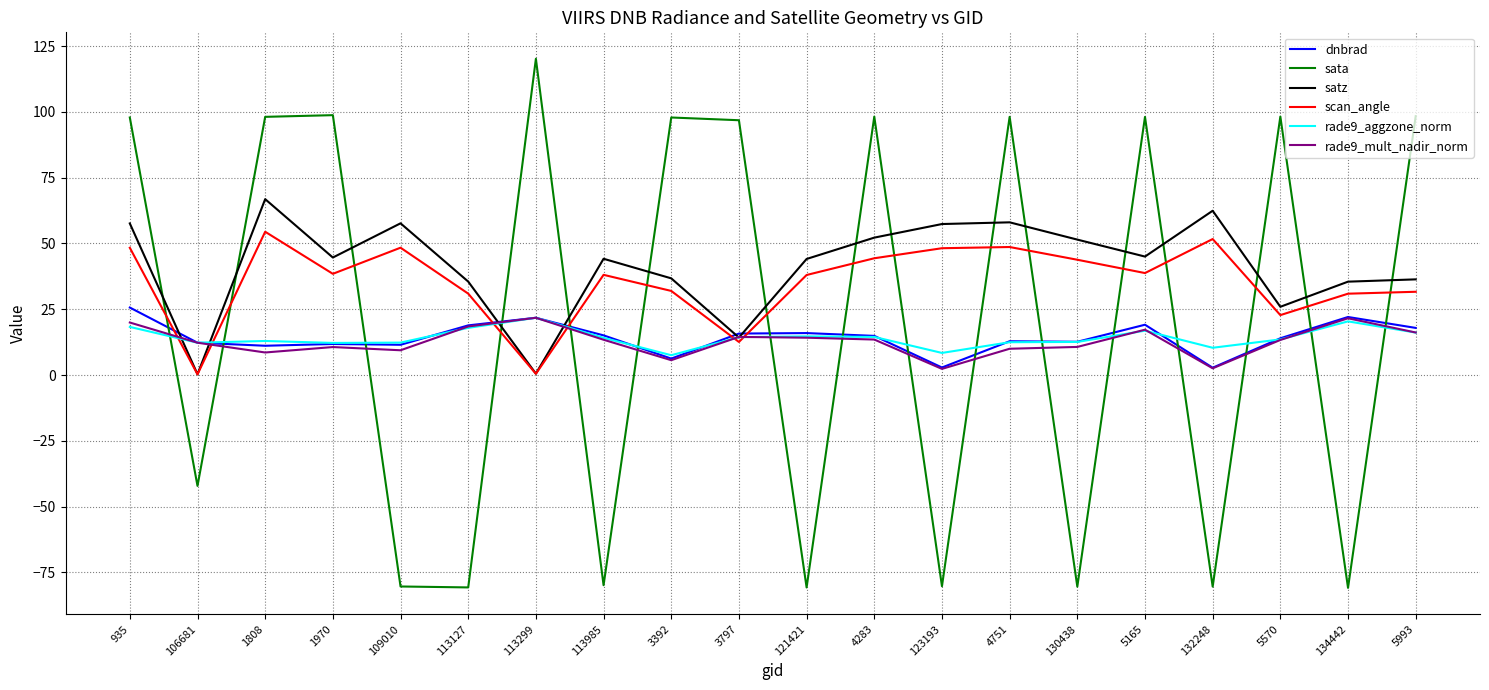

At which category is the sum across all series the highest?

935